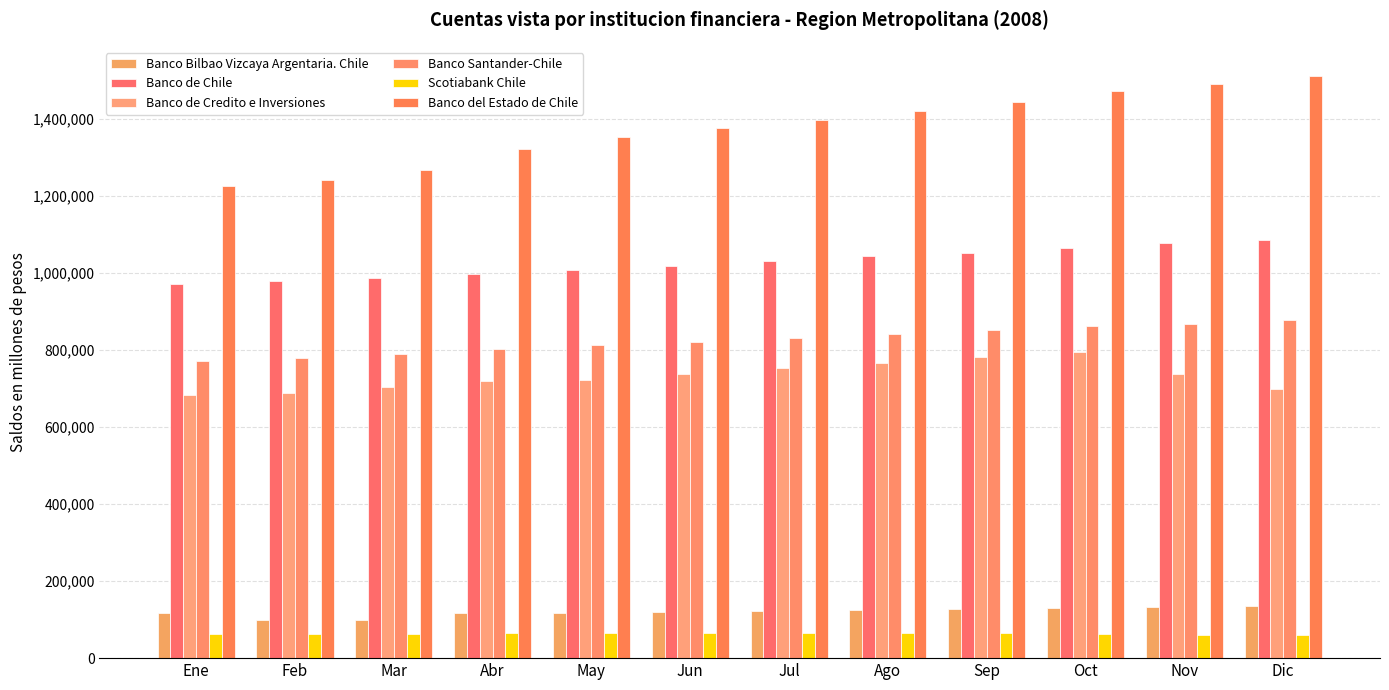

Reading right to left, list all the values displayed in this chart.

Banco Bilbao Vizcaya Argentaria. Chile: Dic=134249	Nov=132524	Oct=130283	Sep=127124	Ago=124847	Jul=122657	Jun=120188	May=117267	Abr=116368	Mar=99472	Feb=100215	Ene=118179
Banco de Chile: Dic=1084429	Nov=1077075	Oct=1063830	Sep=1052262	Ago=1042694	Jul=1029334	Jun=1017351	May=1005983	Abr=996312	Mar=985305	Feb=978865	Ene=971097
Banco de Credito e Inversiones: Dic=698221	Nov=737635	Oct=793963	Sep=781307	Ago=765158	Jul=753984	Jun=736770	May=721815	Abr=719810	Mar=703187	Feb=688995	Ene=681885
Banco Santander-Chile: Dic=876810	Nov=867938	Oct=861282	Sep=850146	Ago=840185	Jul=831005	Jun=821370	May=811930	Abr=801416	Mar=789737	Feb=779420	Ene=770758
Scotiabank Chile: Dic=59900	Nov=60300	Oct=63850	Sep=64134	Ago=64294	Jul=64291	Jun=64233	May=64741	Abr=64649	Mar=62845	Feb=62825	Ene=62631
Banco del Estado de Chile: Dic=1510530	Nov=1490759	Oct=1470517	Sep=1443493	Ago=1419408	Jul=1396649	Jun=1375056	May=1352186	Abr=1320910	Mar=1266937	Feb=1241467	Ene=1224965